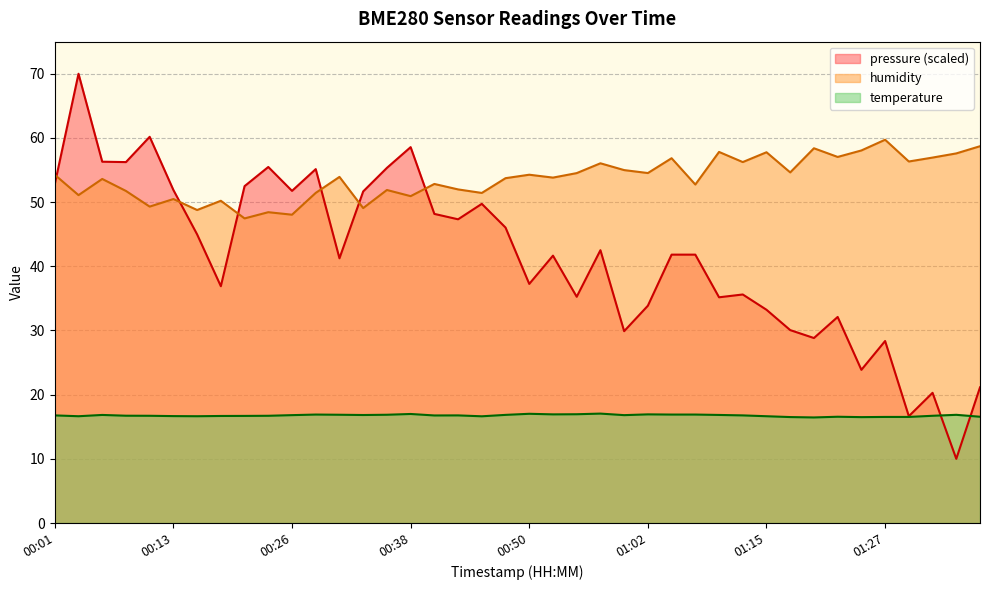

How many interior local peaks does the humidity series have?

14